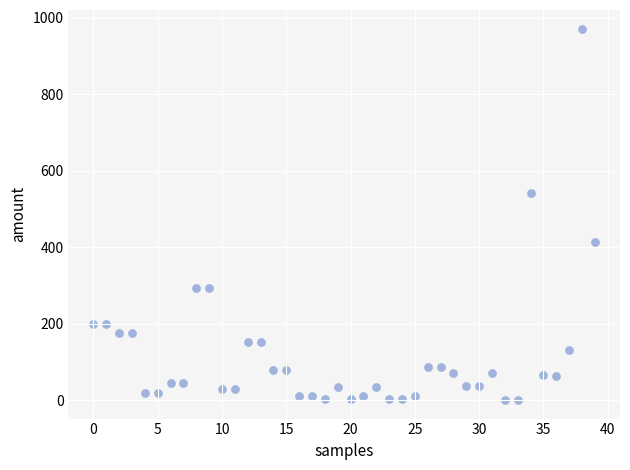

What is the range of Y values (max minus min)?

970.5